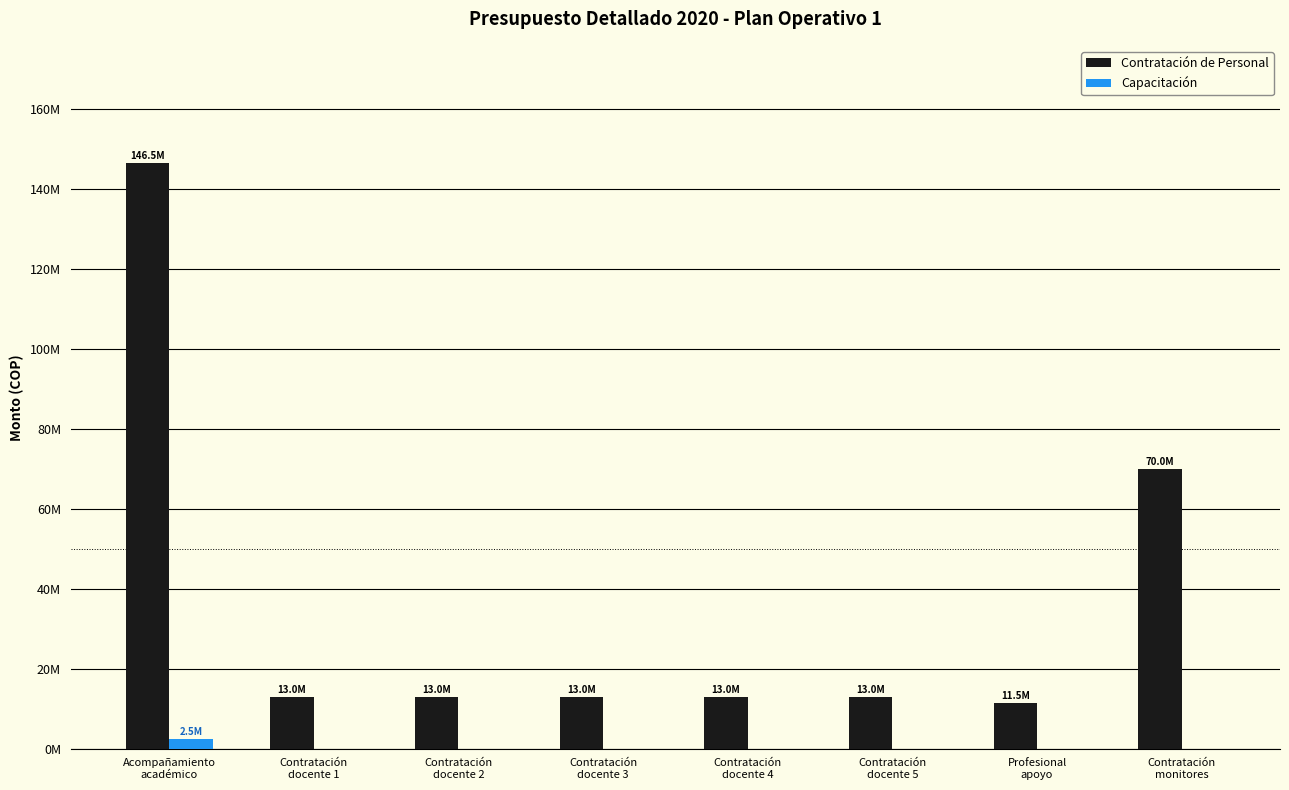

What is the spread (max minus min) of values at Profesional
apoyo?

11500000